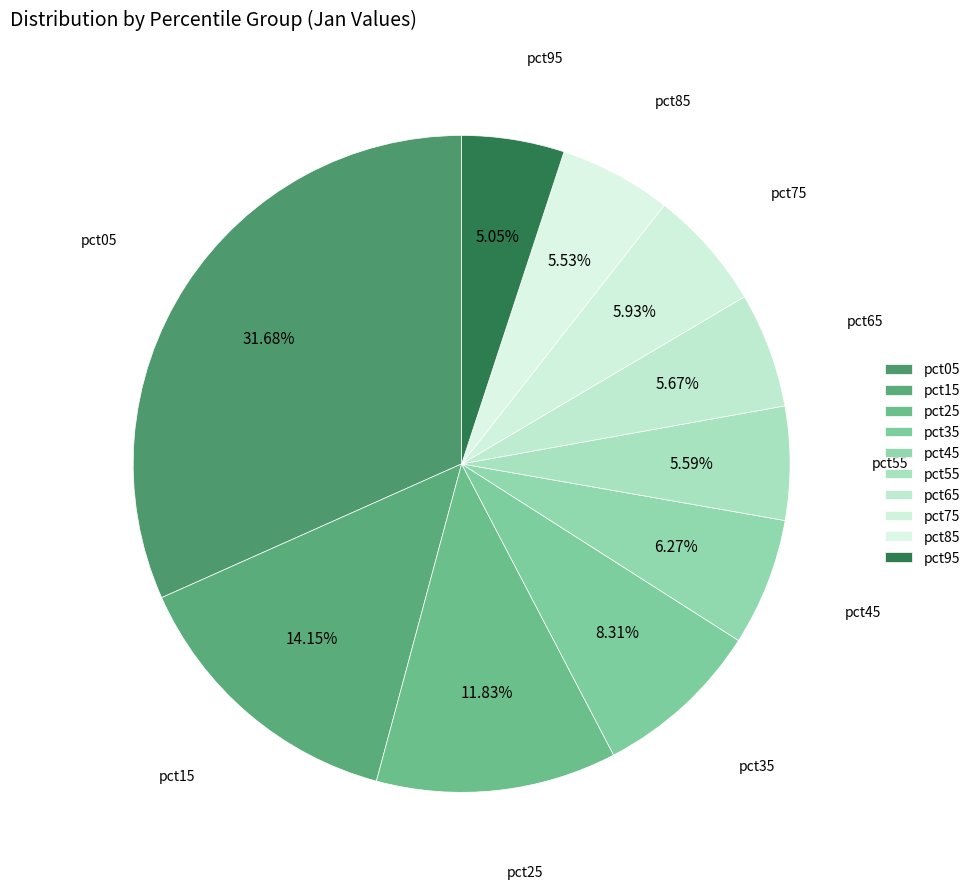

How many slices are in this pie chart?

10